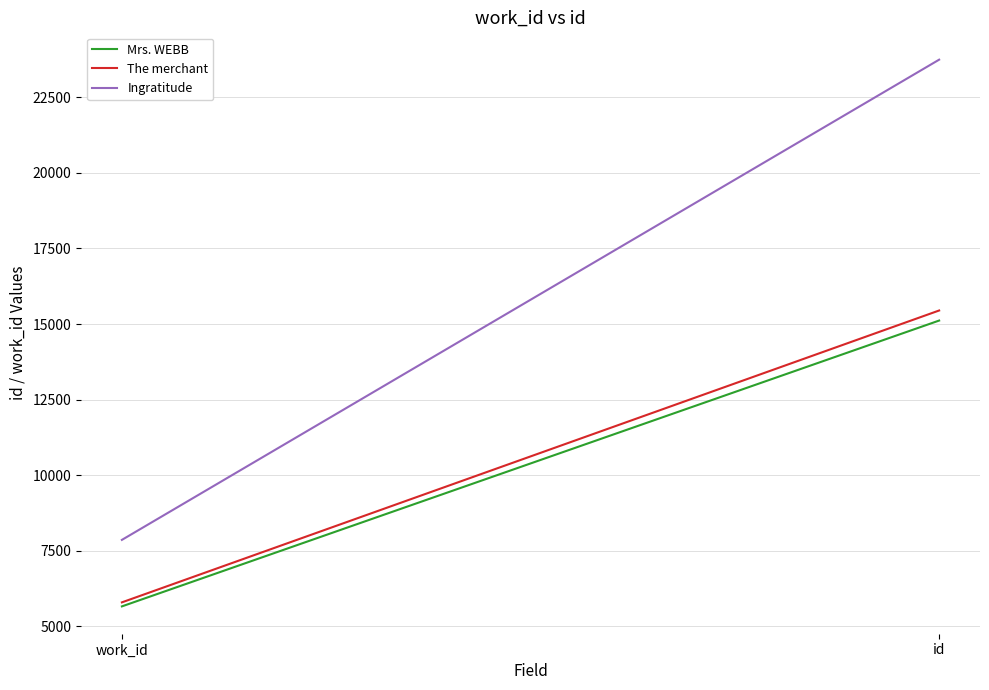

Reading right to left, extract all data points from this chart.

Mrs. WEBB: id=15114	work_id=5658
The merchant: id=15447	work_id=5791
Ingratitude: id=23745	work_id=7858